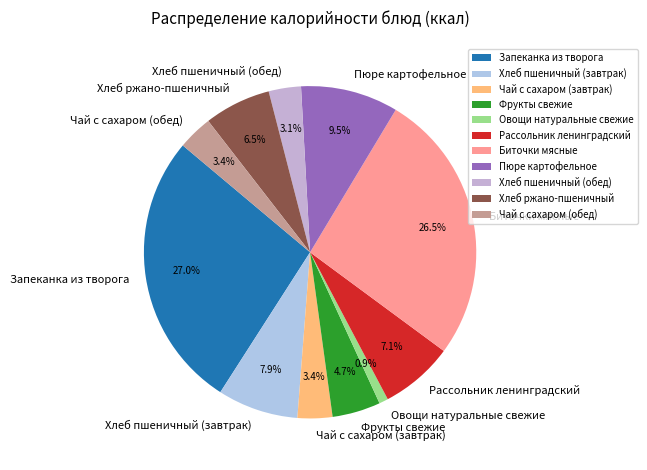

Which has a higher value, Биточки мясные or Хлеб ржано-пшеничный?

Биточки мясные